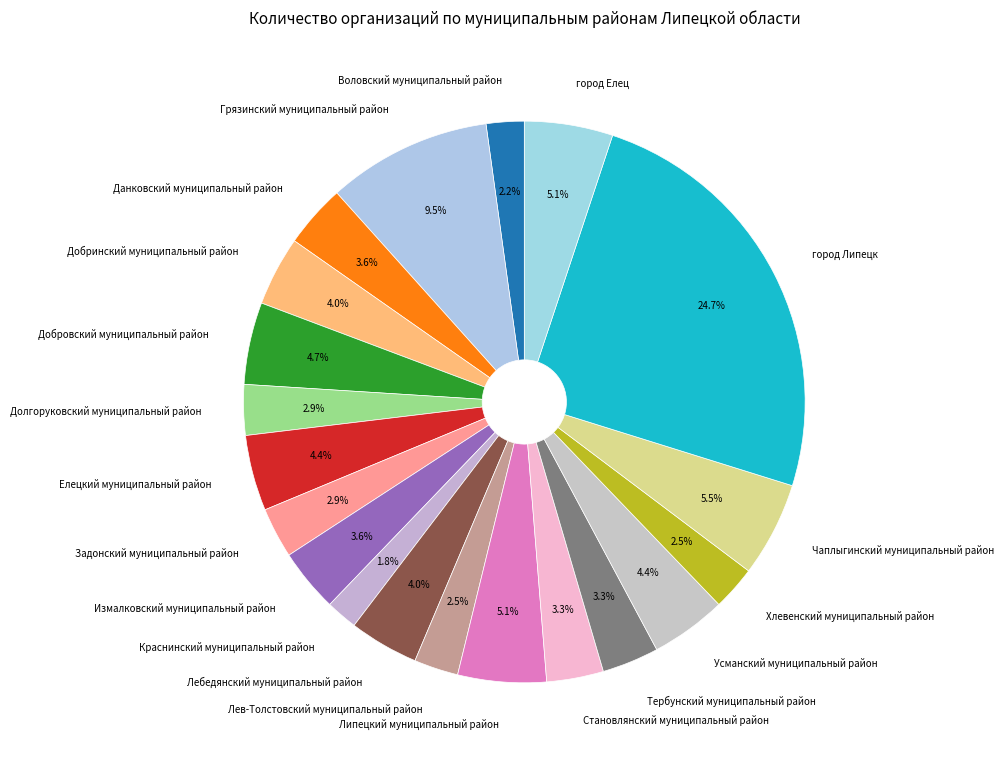

What percentage is the Воловский муниципальный район slice, to the nearest percent?

2%